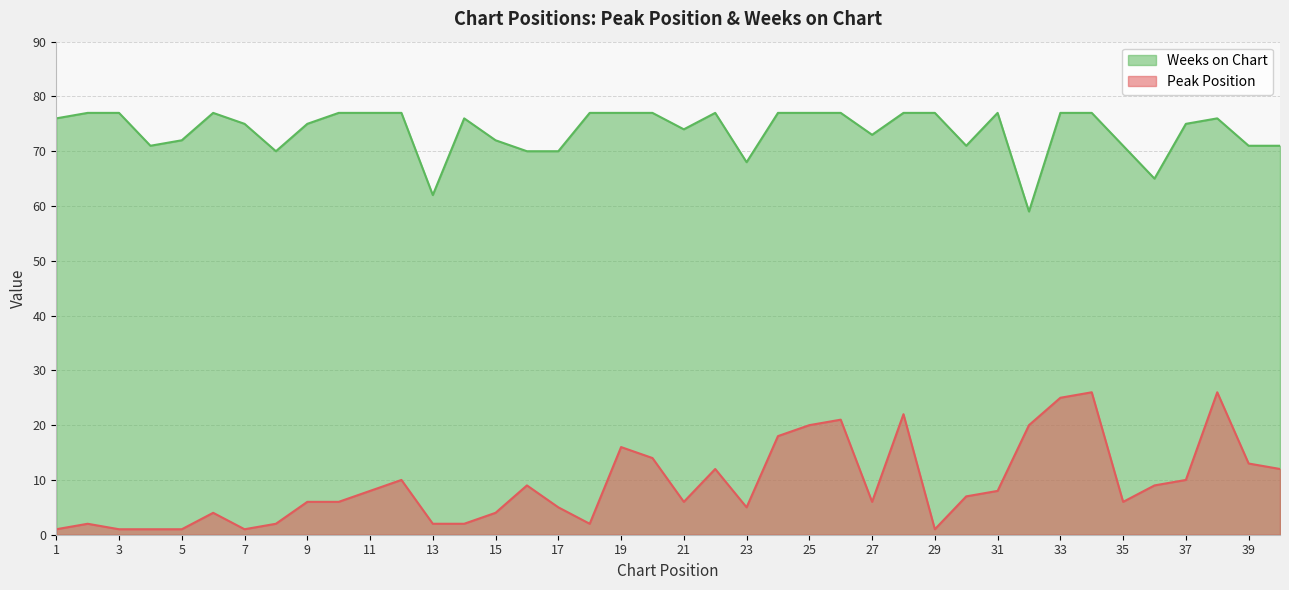

Reading left to right, what are all the values shown in this chart?

Peak Position: 1	2	1	1	1	4	1	2	6	6	8	10	2	2	4	9	5	2	16	14	6	12	5	18	20	21	6	22	1	7	8	20	25	26	6	9	10	26	13	12
Weeks on Chart: 76	77	77	71	72	77	75	70	75	77	77	77	62	76	72	70	70	77	77	77	74	77	68	77	77	77	73	77	77	71	77	59	77	77	71	65	75	76	71	71